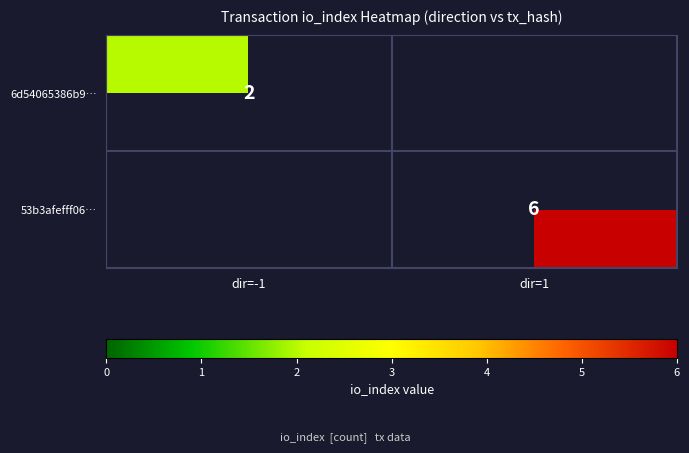

True or false: 6d54065386b9… has a value of 1 at dir=-1.

False